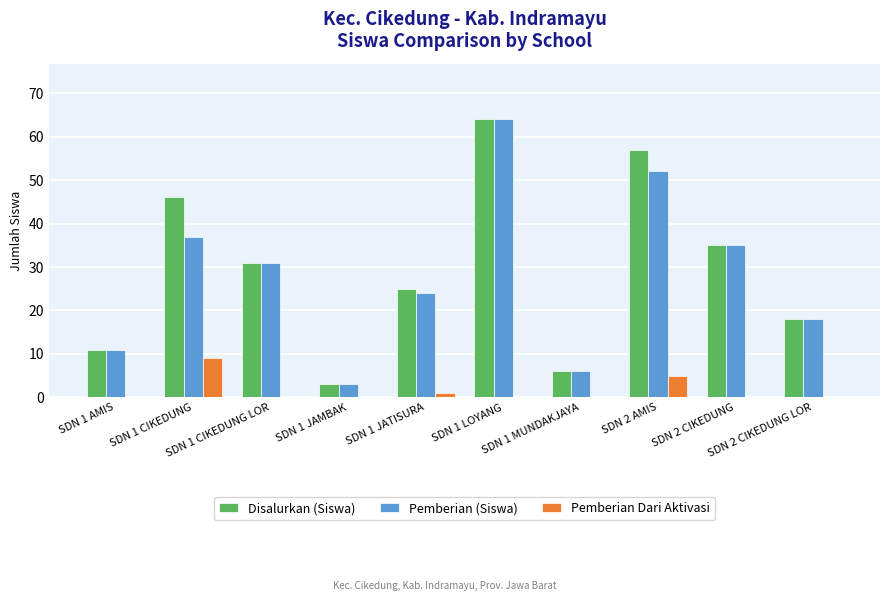

Which series has the largest total across all categories?

Disalurkan (Siswa)